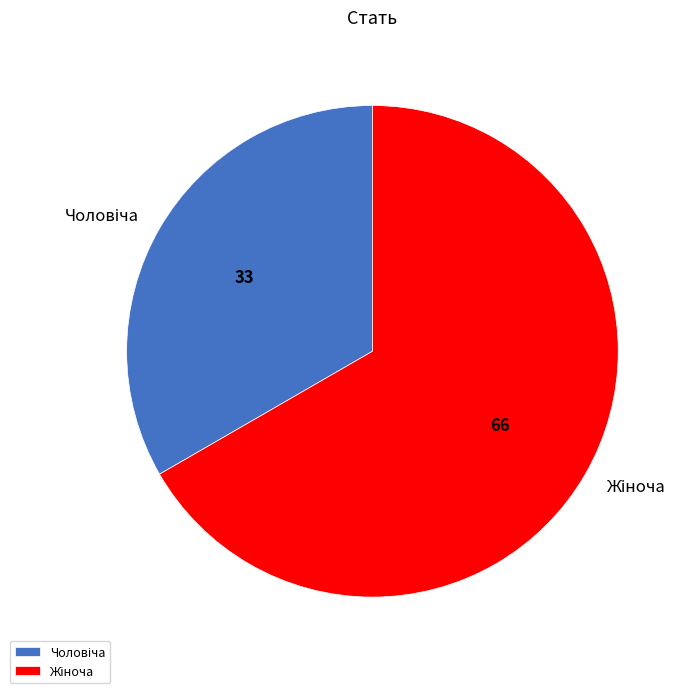

Does any single category account for the majority?

Yes